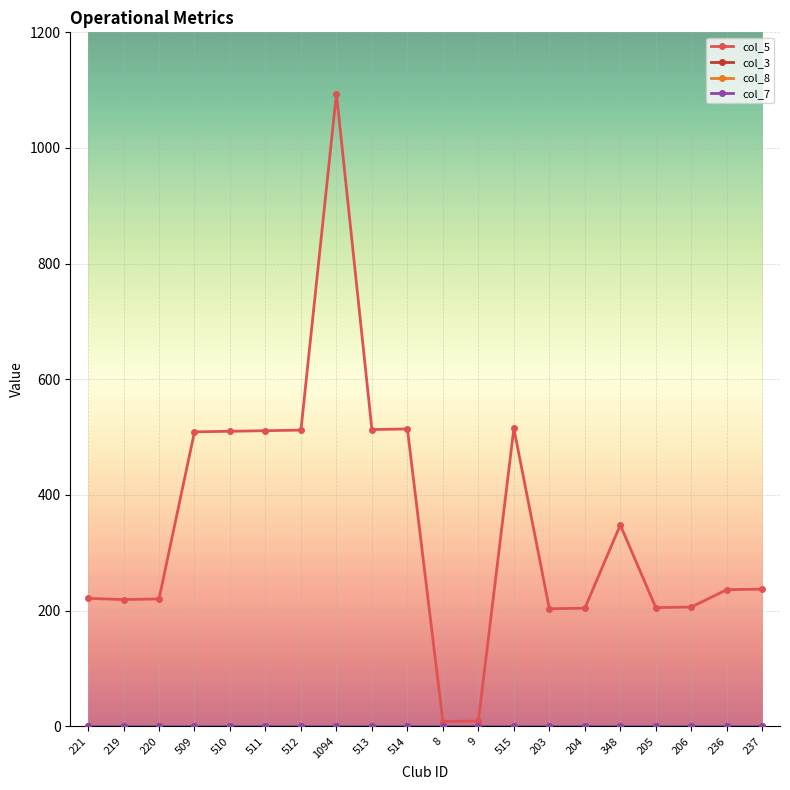

Reading right to left, list all the values displayed in this chart.

col_5: 237=237	236=236	206=206	205=205	348=348	204=204	203=203	515=515	9=9	8=8	514=514	513=513	1094=1094	512=512	511=511	510=510	509=509	220=220	219=219	221=221
col_3: 237=0	236=0	206=0	205=0	348=0	204=0	203=0	515=0	9=0	8=0	514=0	513=0	1094=0	512=0	511=0	510=0	509=0	220=0	219=0	221=0
col_8: 237=0	236=0	206=0	205=0	348=0	204=0	203=0	515=0	9=0	8=0	514=0	513=0	1094=0	512=0	511=0	510=0	509=0	220=0	219=0	221=0
col_7: 237=0	236=0	206=0	205=0	348=0	204=0	203=0	515=0	9=0	8=0	514=0	513=0	1094=0	512=0	511=0	510=0	509=0	220=0	219=0	221=0